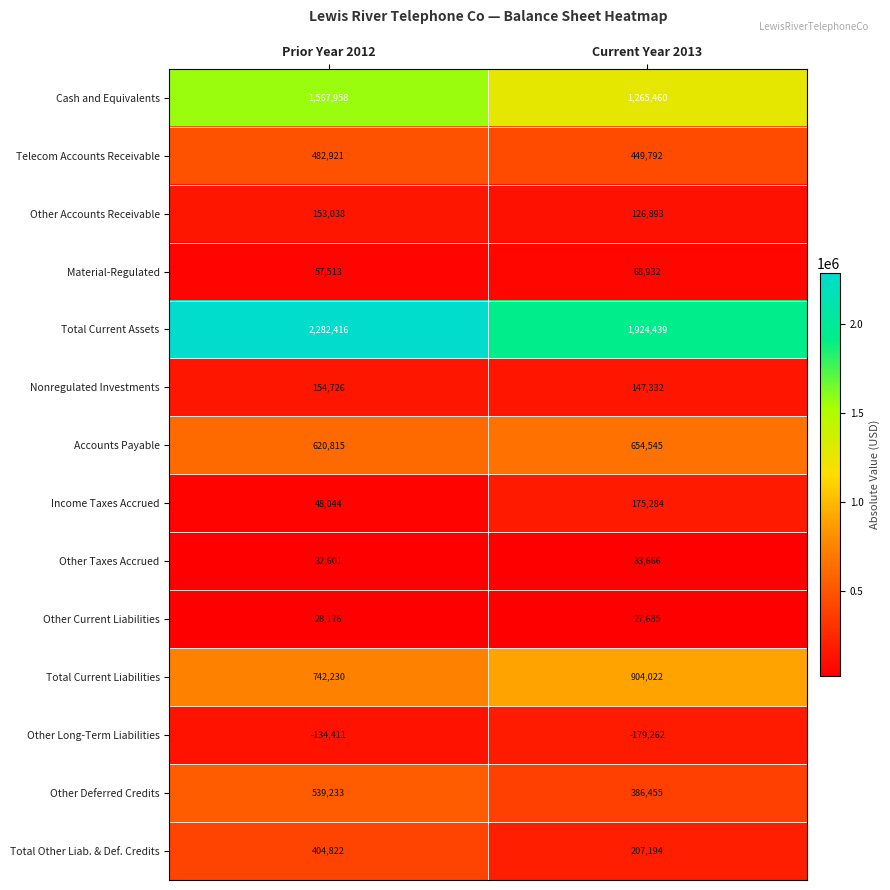

Reading right to left, what are all the values shown in this chart?

Cash and Equivalents: Current Year 2013=1265460	Prior Year 2012=1567958
Telecom Accounts Receivable: Current Year 2013=449792	Prior Year 2012=482921
Other Accounts Receivable: Current Year 2013=126893	Prior Year 2012=153038
Material-Regulated: Current Year 2013=68932	Prior Year 2012=57513
Total Current Assets: Current Year 2013=1924439	Prior Year 2012=2282416
Nonregulated Investments: Current Year 2013=147332	Prior Year 2012=154726
Accounts Payable: Current Year 2013=654545	Prior Year 2012=620815
Income Taxes Accrued: Current Year 2013=175284	Prior Year 2012=48044
Other Taxes Accrued: Current Year 2013=33666	Prior Year 2012=32601
Other Current Liabilities: Current Year 2013=27685	Prior Year 2012=28176
Total Current Liabilities: Current Year 2013=904022	Prior Year 2012=742230
Other Long-Term Liabilities: Current Year 2013=-179262	Prior Year 2012=-134411
Other Deferred Credits: Current Year 2013=386455	Prior Year 2012=539233
Total Other Liab. & Def. Credits: Current Year 2013=207194	Prior Year 2012=404822